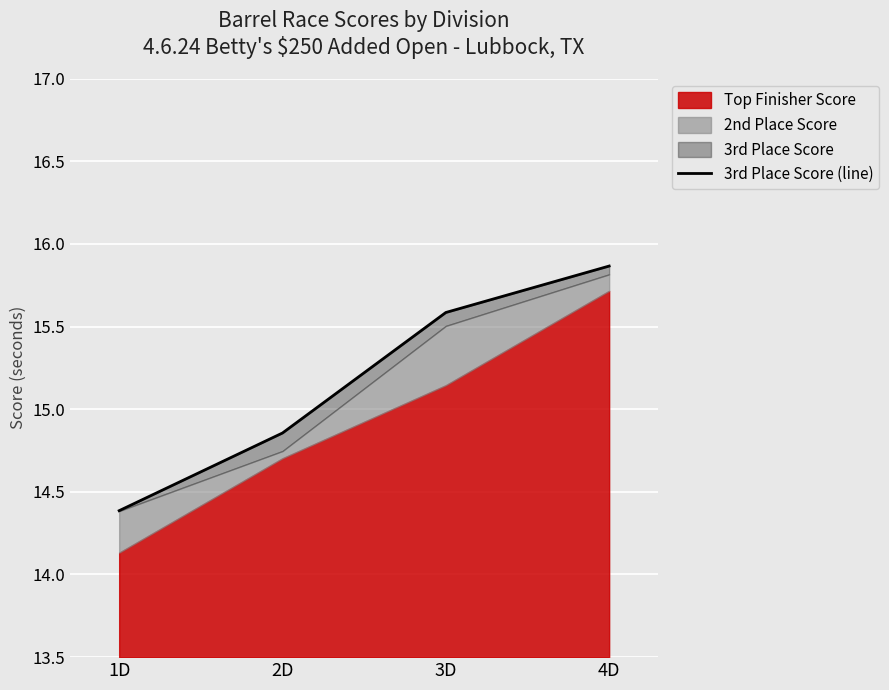

What is the change in value from 3D to 4D?

+0.3